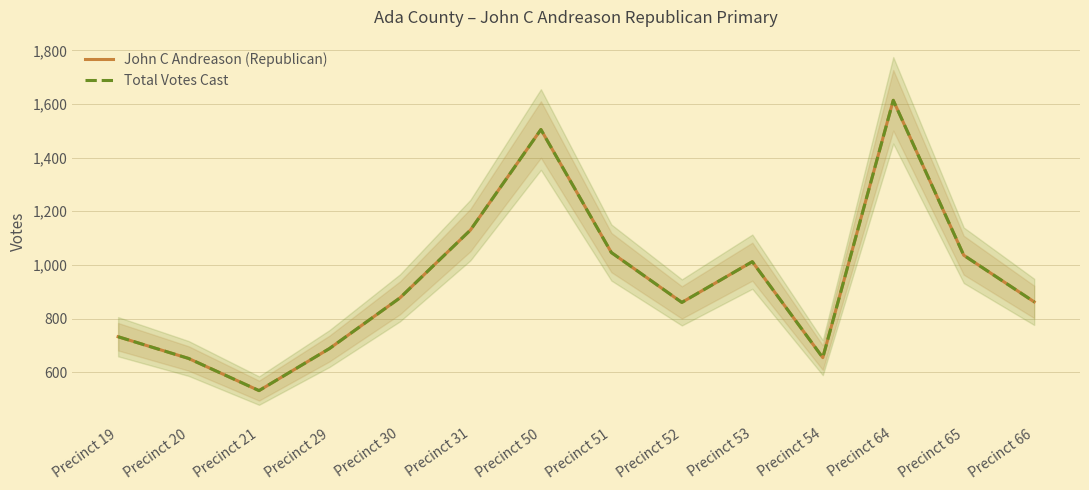

Reading left to right, what are all the values shown in this chart?

John C Andreason (Republican): Precinct 19=732	Precinct 20=651	Precinct 21=531	Precinct 29=688	Precinct 30=877	Precinct 31=1130	Precinct 50=1505	Precinct 51=1046	Precinct 52=860	Precinct 53=1012	Precinct 54=654	Precinct 64=1614	Precinct 65=1036	Precinct 66=862
Total Votes Cast: Precinct 19=732	Precinct 20=651	Precinct 21=531	Precinct 29=688	Precinct 30=877	Precinct 31=1130	Precinct 50=1505	Precinct 51=1046	Precinct 52=860	Precinct 53=1012	Precinct 54=654	Precinct 64=1614	Precinct 65=1036	Precinct 66=862